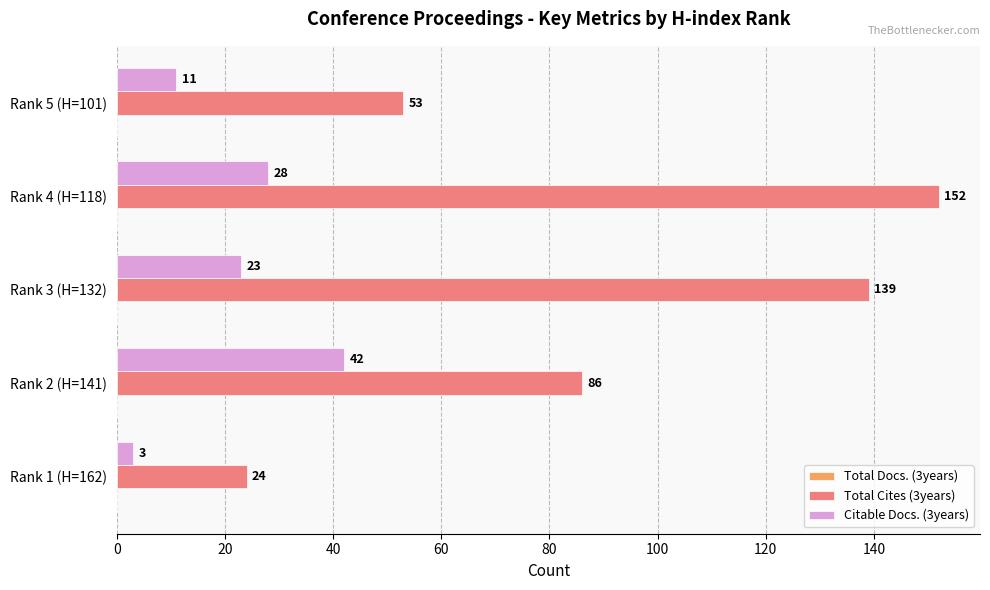

Which series has the largest total across all categories?

Total Cites (3years)